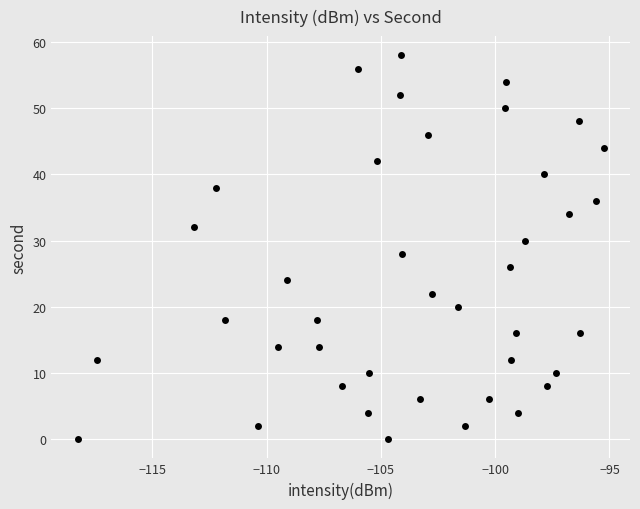

What is the range of Y values (max minus min)?

58